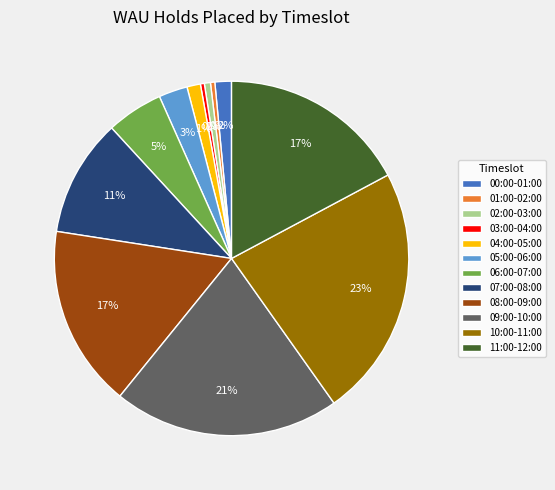

What is the largest slice in the pie chart?

10:00-11:00